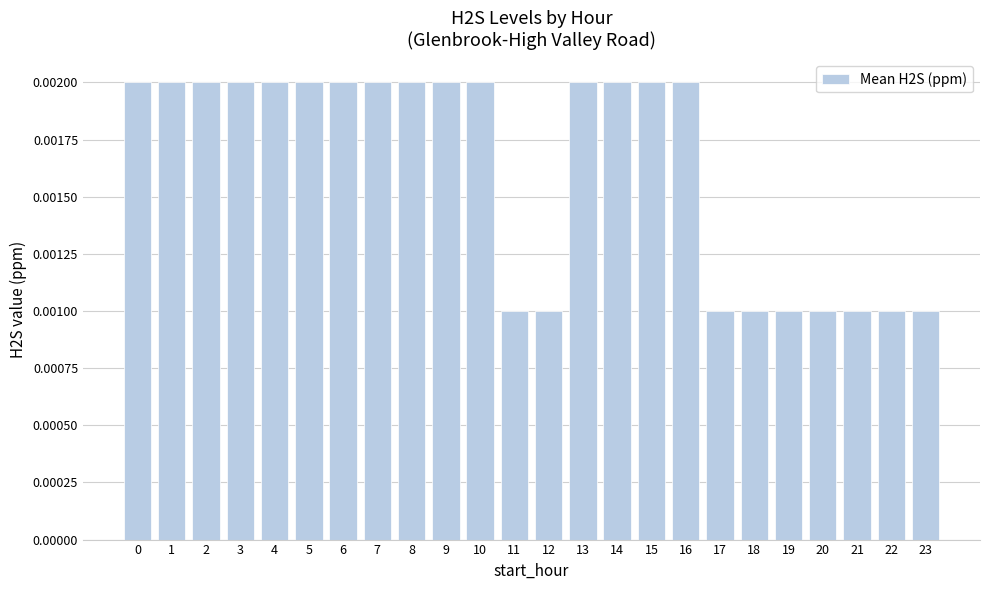

Count the values in the range 0 to 1.

24